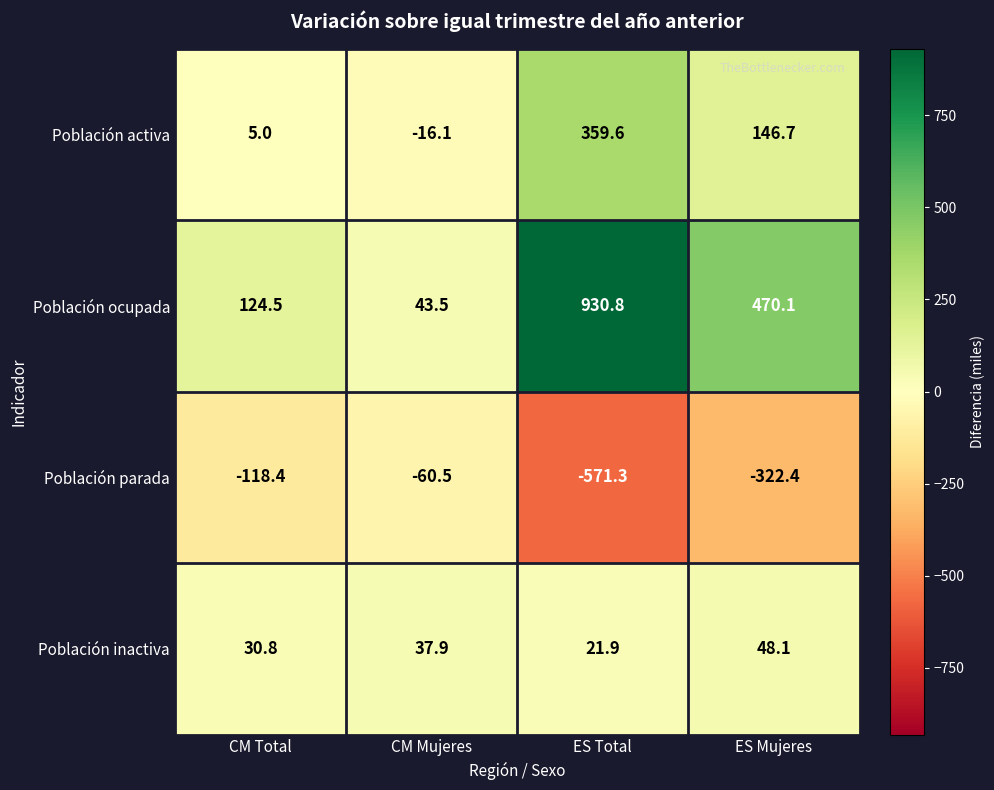

What is the total value across all series at CM Mujeres?

4.8